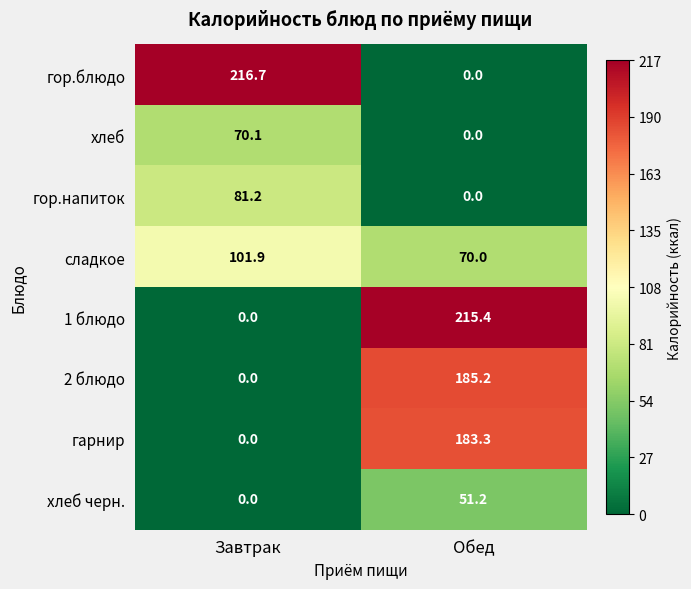

Rank the series by their maximum value, from lowest to highest.

хлеб черн., хлеб, гор.напиток, сладкое, гарнир, 2 блюдо, 1 блюдо, гор.блюдо